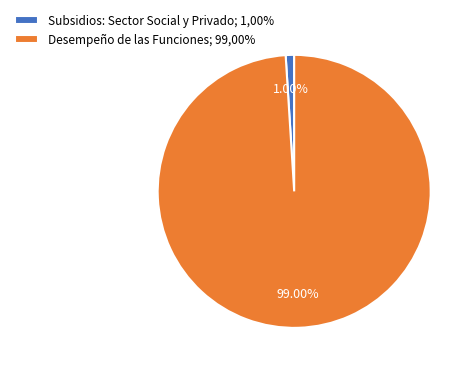

Is Desempeño de las Funciones; 99,00% the majority of the pie?

Yes